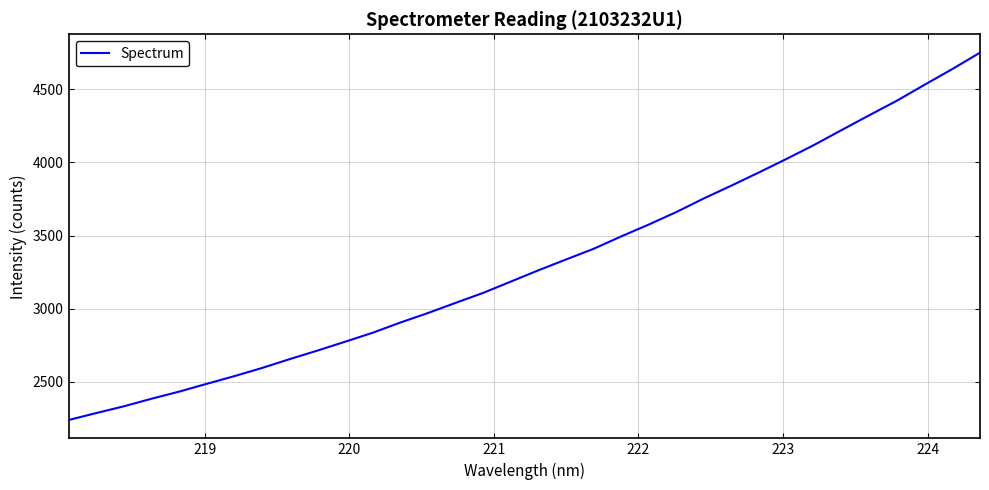

What is the difference between the maximum and minimum values?

2509.2